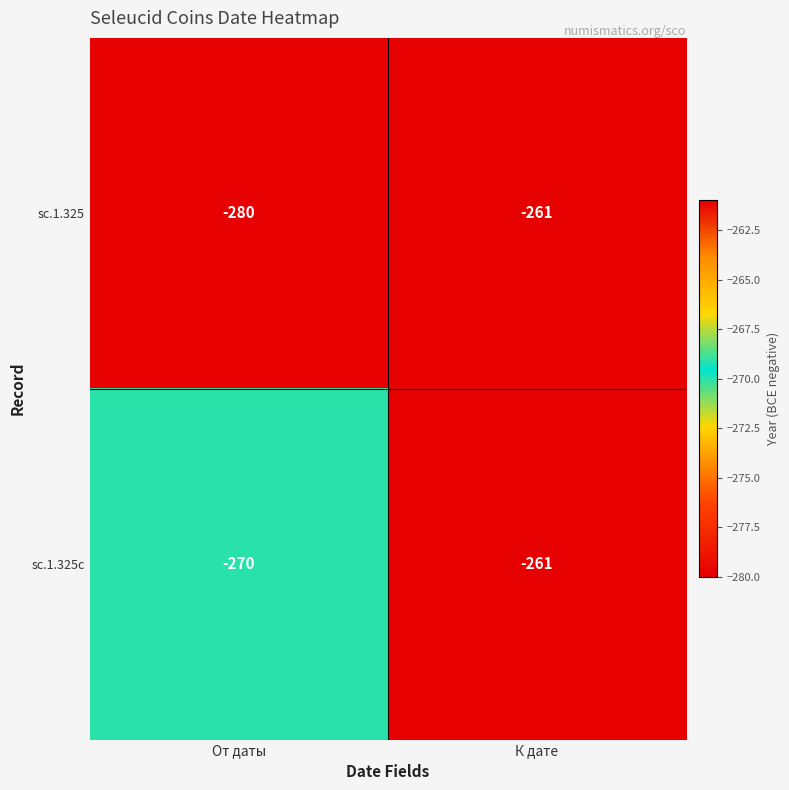

What value does the sc.1.325 series have at К дате?

-261